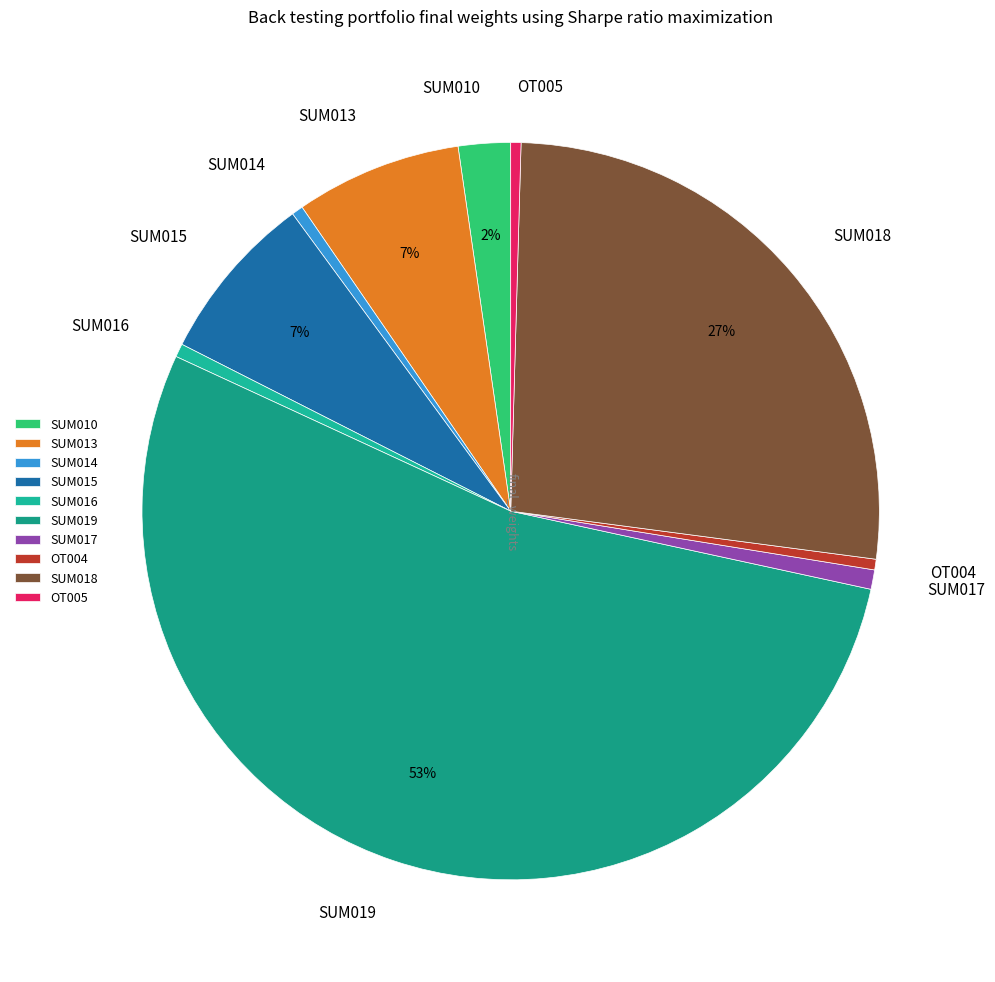

Is the sum of SUM010 and SUM019 greater than half?

Yes